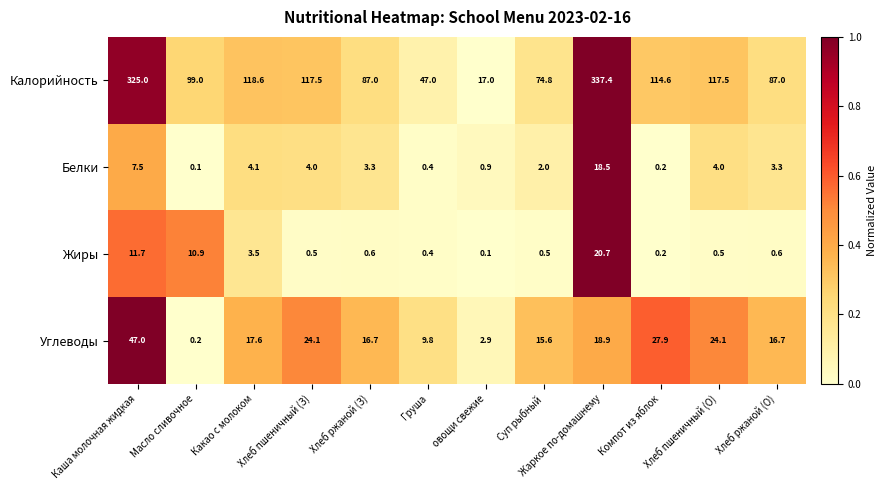

Is it true that Белки equals 7.0 at Какао с молоком?

False